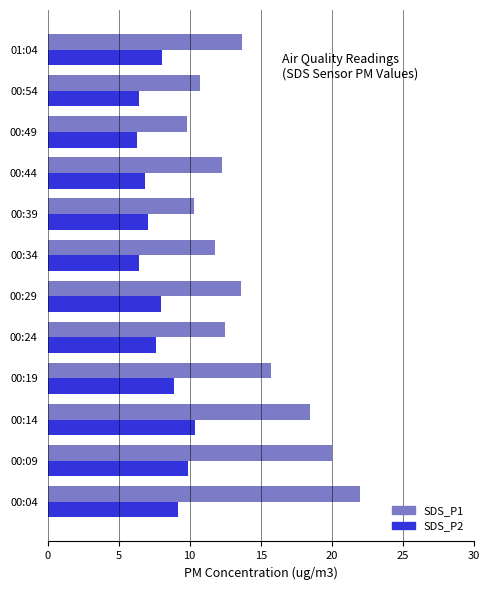

Which series has the largest total across all categories?

SDS_P1